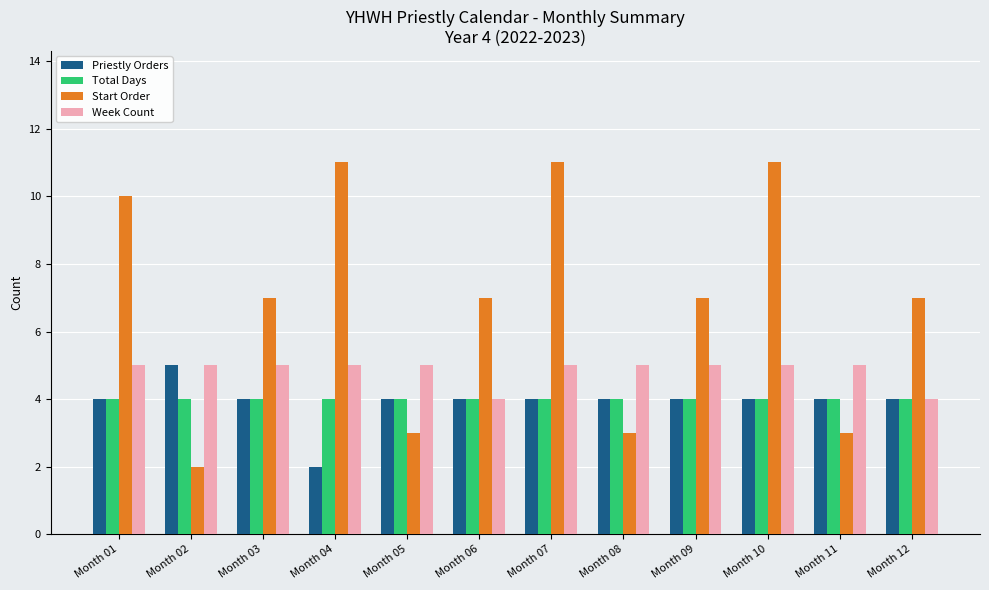

What is the average value of the Total Days series?

4